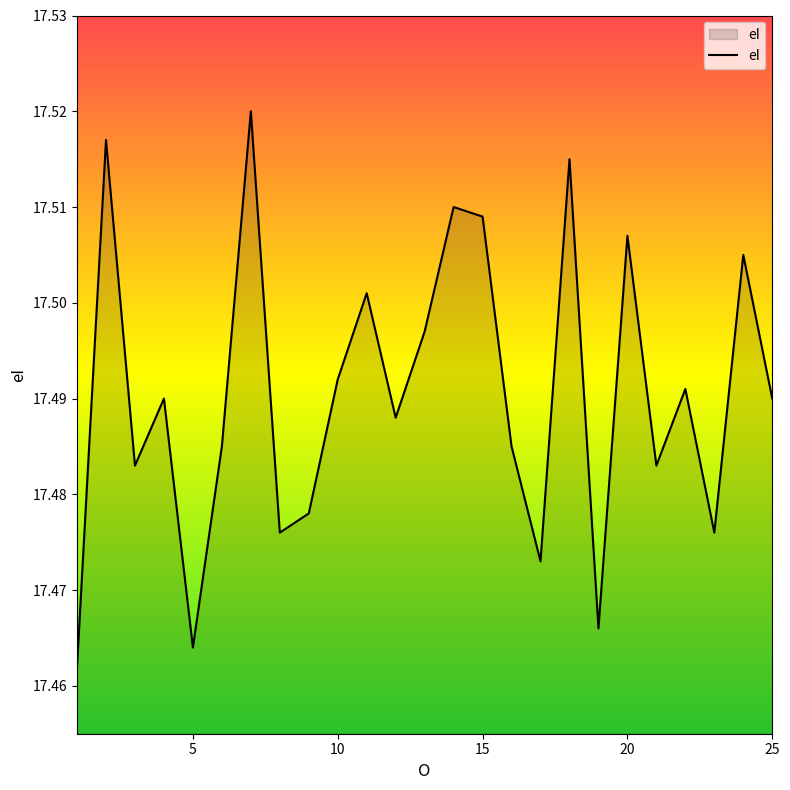

What is the difference between the maximum and minimum values?

0.1